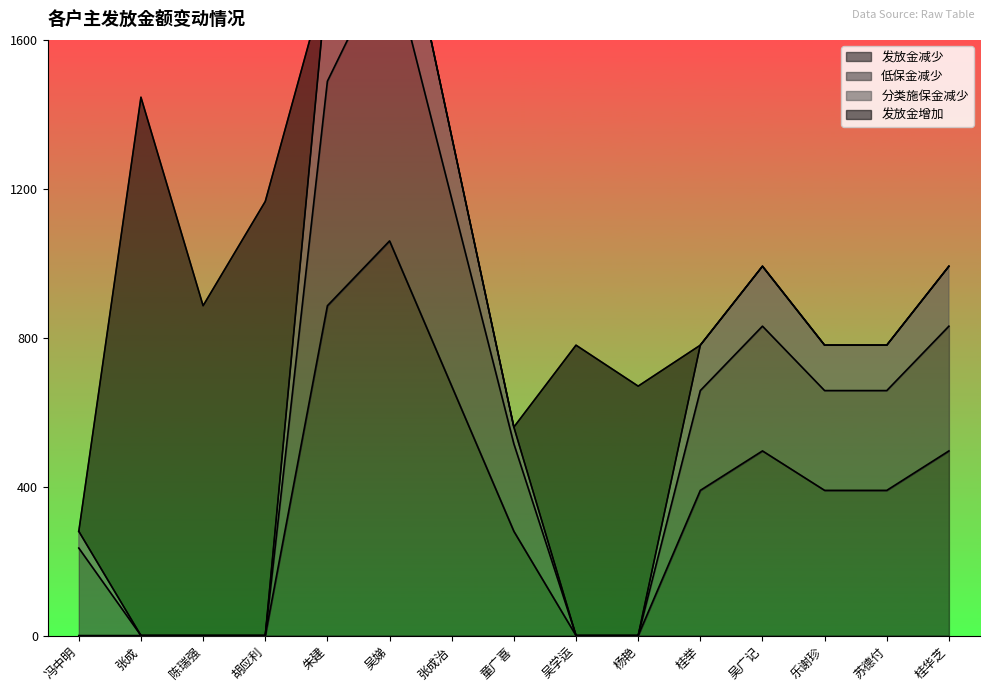

True or false: 发放金减少 has a value of 340 at 张成.

False